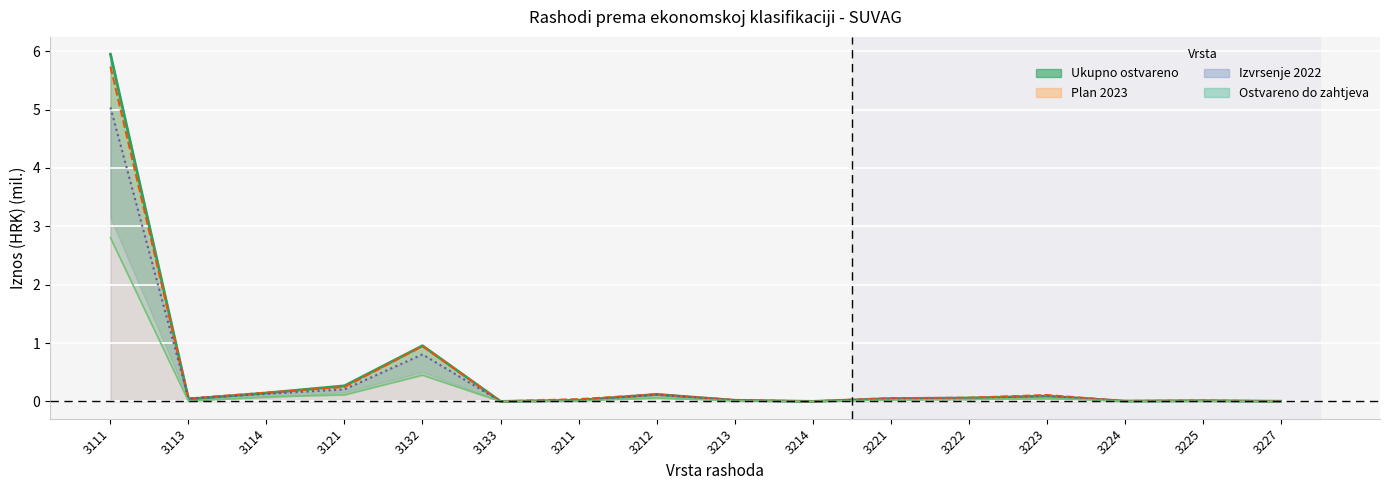

Reading left to right, what are all the values shown in this chart?

Izvrsenje 2022: 5.0	0.0	0.1	0.2	0.8	0.0	0.0	0.1	0.0	0.0	0.0	0.0	0.1	0.0	0.0	0.0
Plan 2023: 5.7	0.0	0.1	0.2	0.9	0.0	0.0	0.1	0.0	0.0	0.1	0.1	0.1	0.0	0.0	0.0
Ostvareno do ovih zahtjeva: 2.8	0.0	0.1	0.1	0.4	0.0	0.0	0.1	0.0	0.0	0.0	0.0	0.1	0.0	0.0	0.0
RVI: 5.9	0.0	0.1	0.3	1.0	0.0	0.0	0.1	0.0	0.0	0.0	0.1	0.1	0.0	0.0	0.0